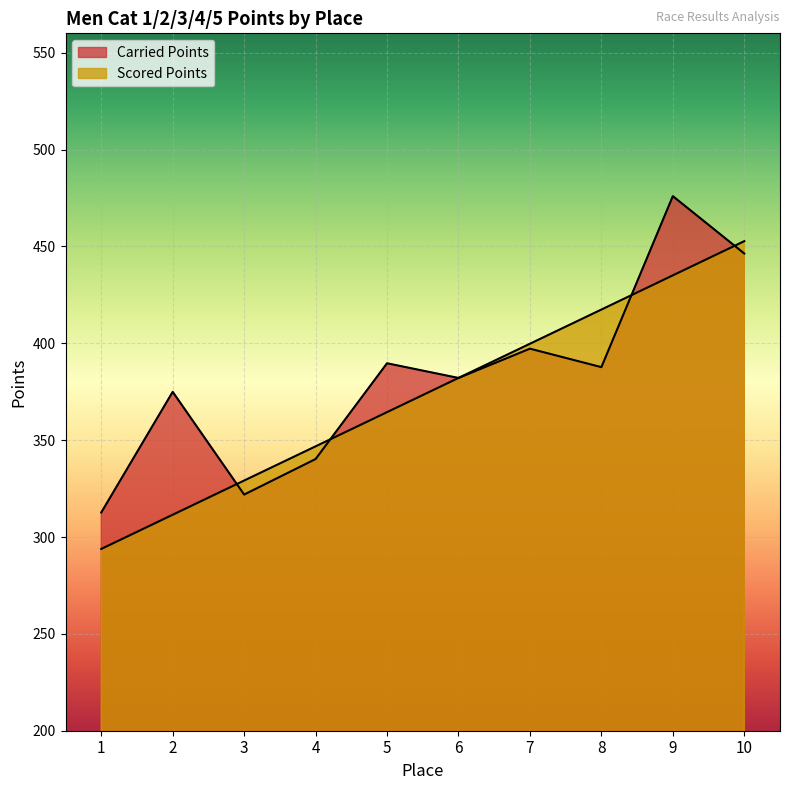

What is the maximum value shown in the chart?

476.0